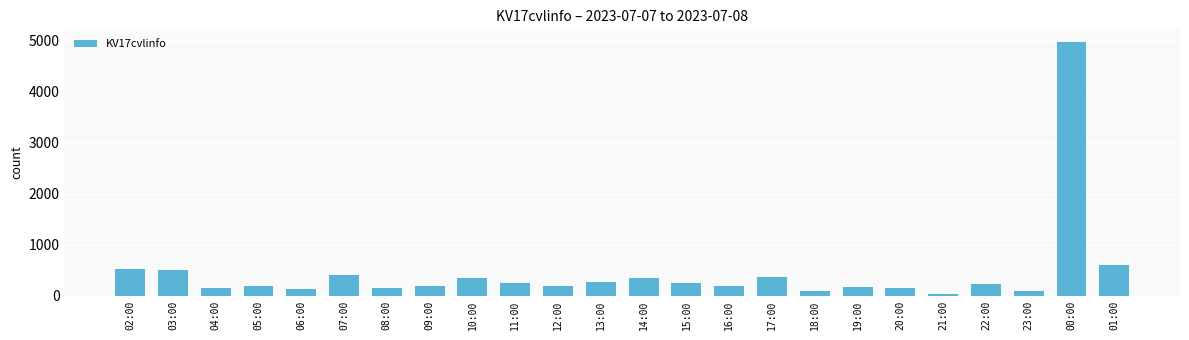

What is the difference between the second highest and second lowest values?

518